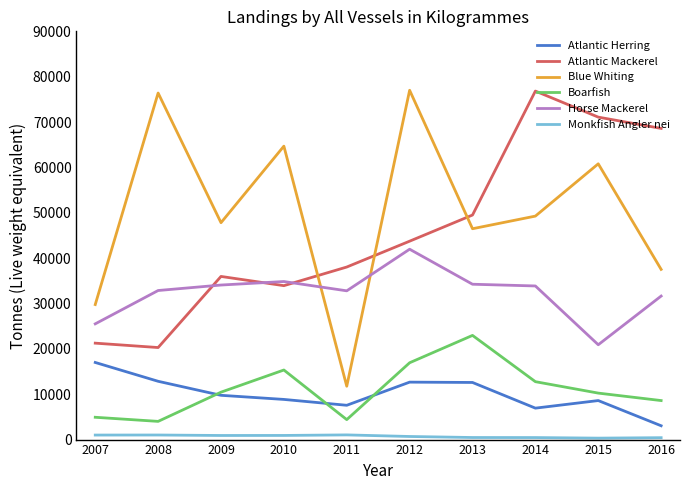

True or false: Horse Mackerel and Boarfish cross at least once.

False